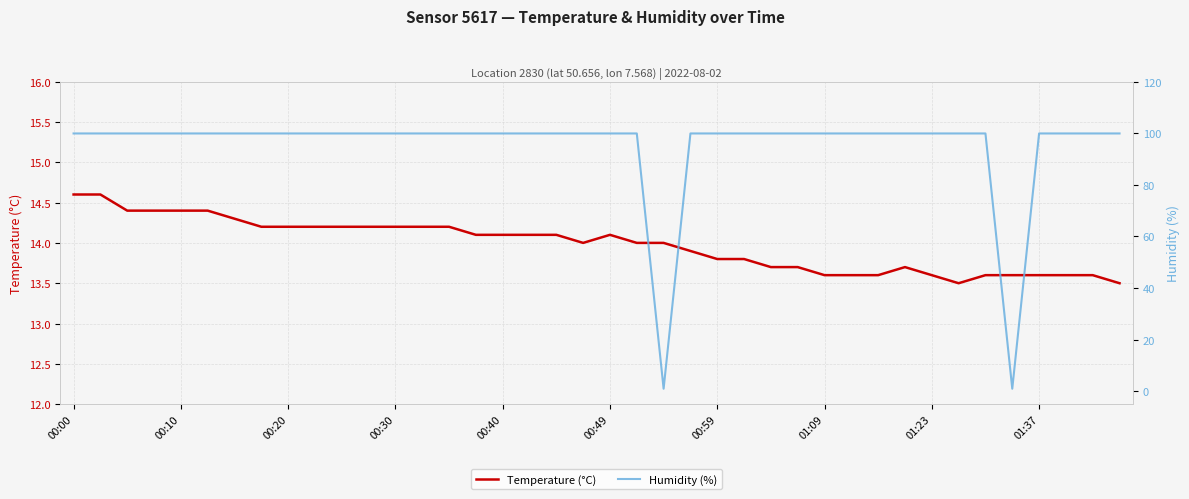

What is the sum of the Temperature (°C) values at 26 and 00:00?

28.3